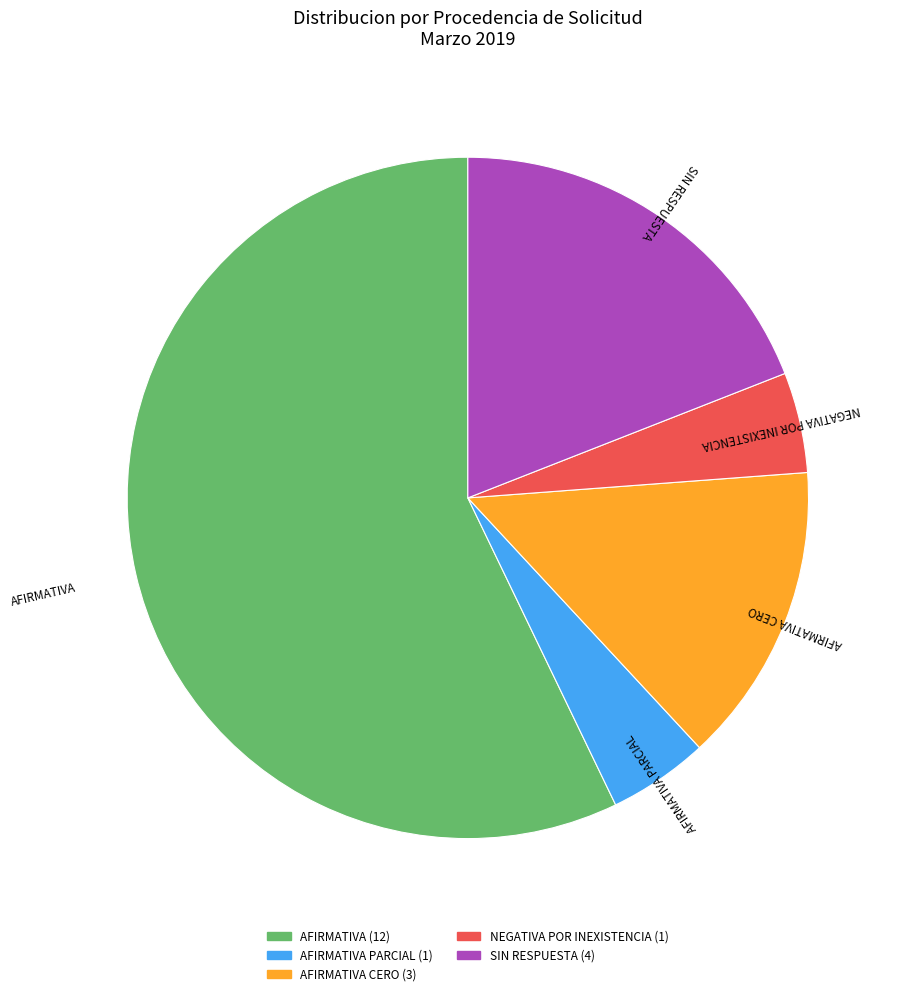

Is there a majority slice in this chart?

Yes